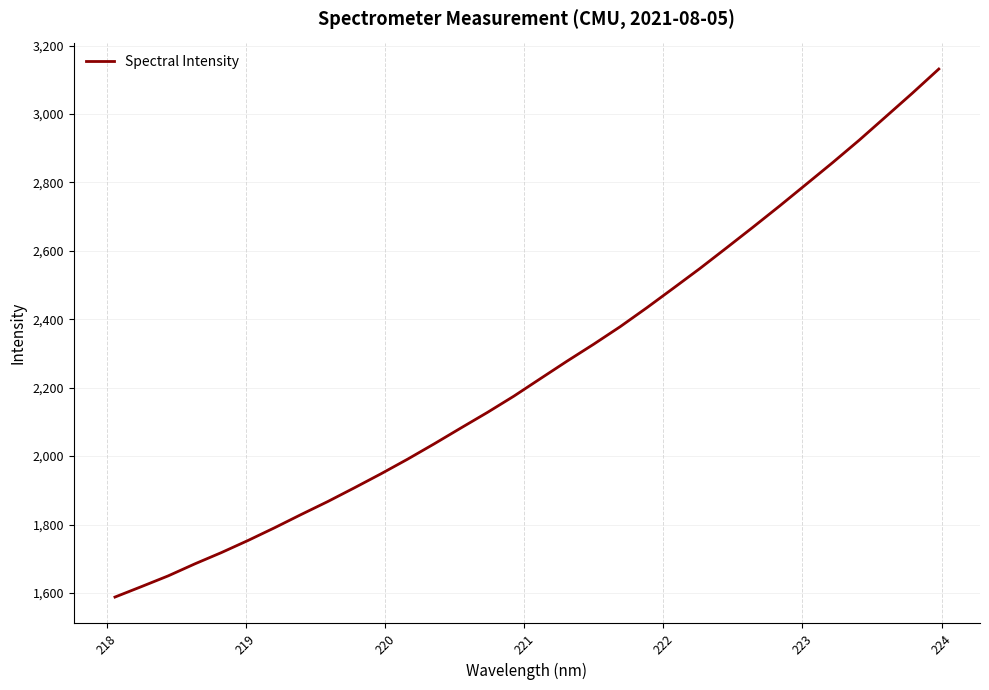

What is the minimum value shown in the chart?

1587.9